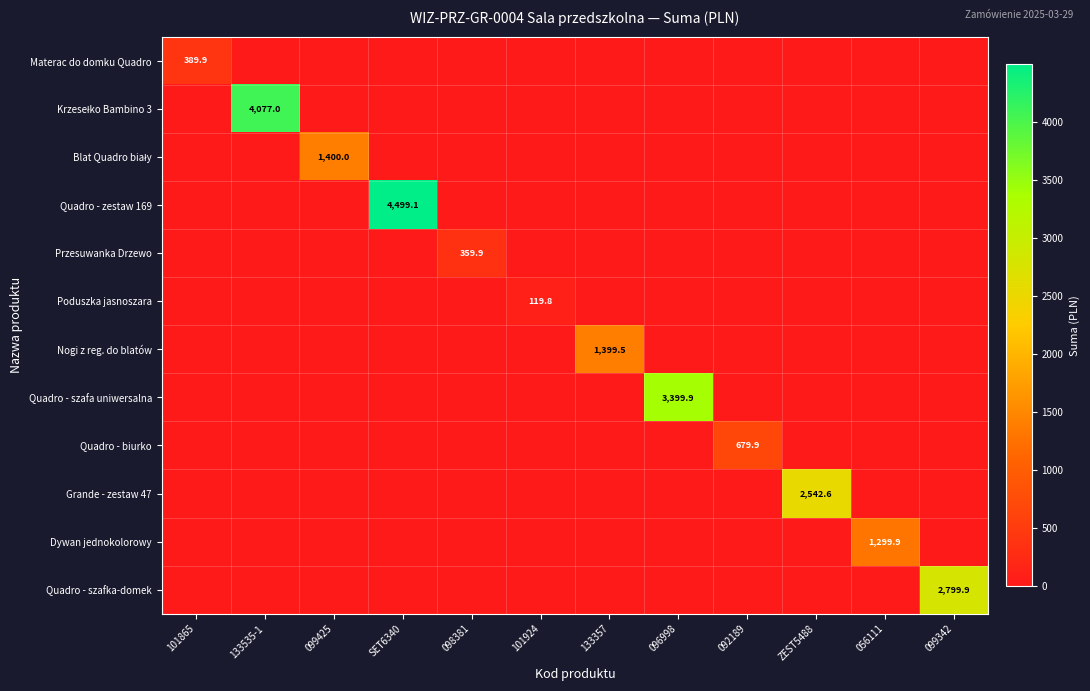

What is the sum of all Materac do domku Quadro values?

389.9